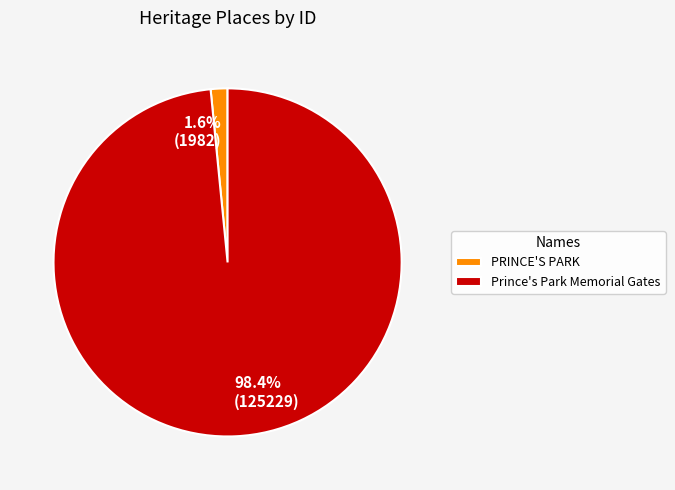

Which category has the smallest portion of the pie?

PRINCE'S PARK